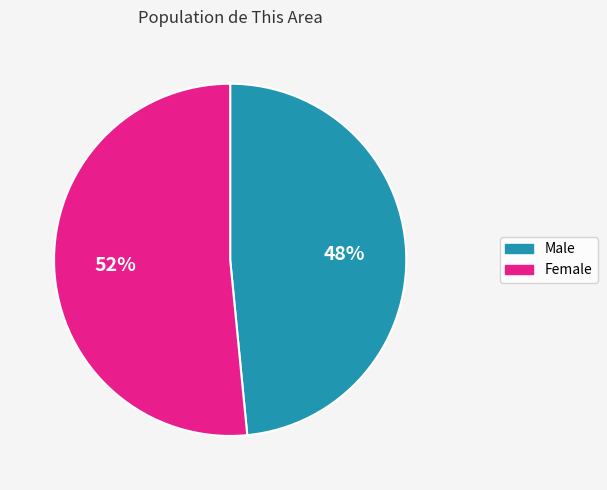

True or false: Male accounts for 48% of the total.

True